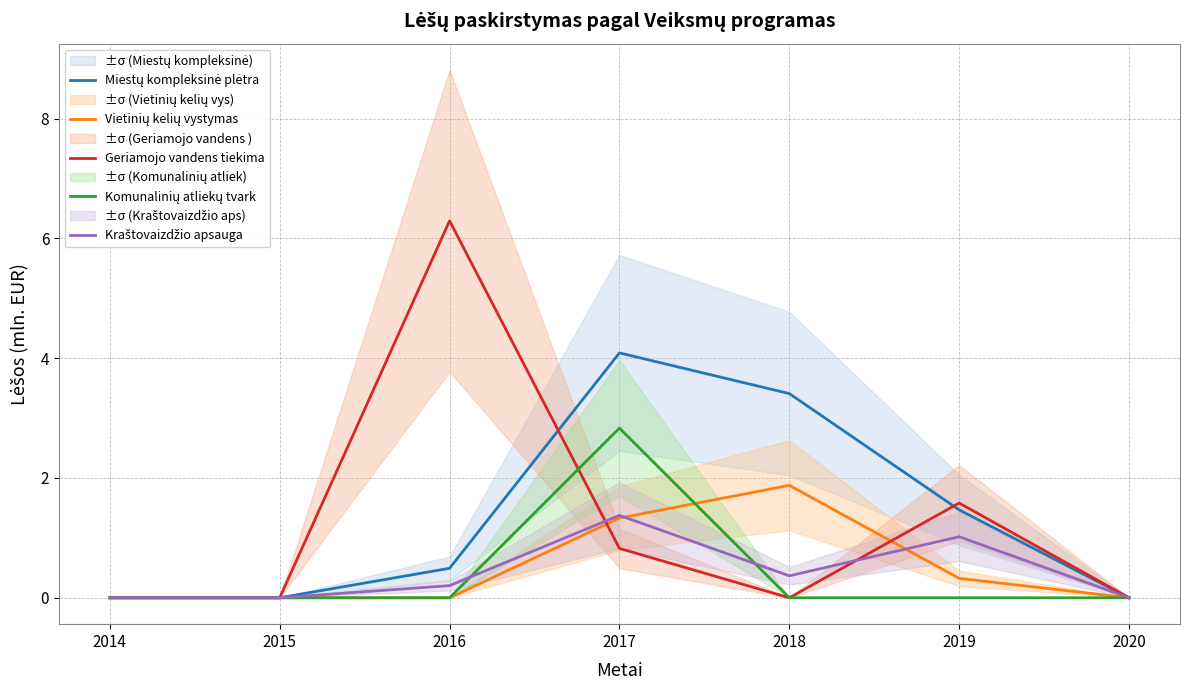

At which category does Miestų kompleksinė plėtra reach its first local peak?

2017